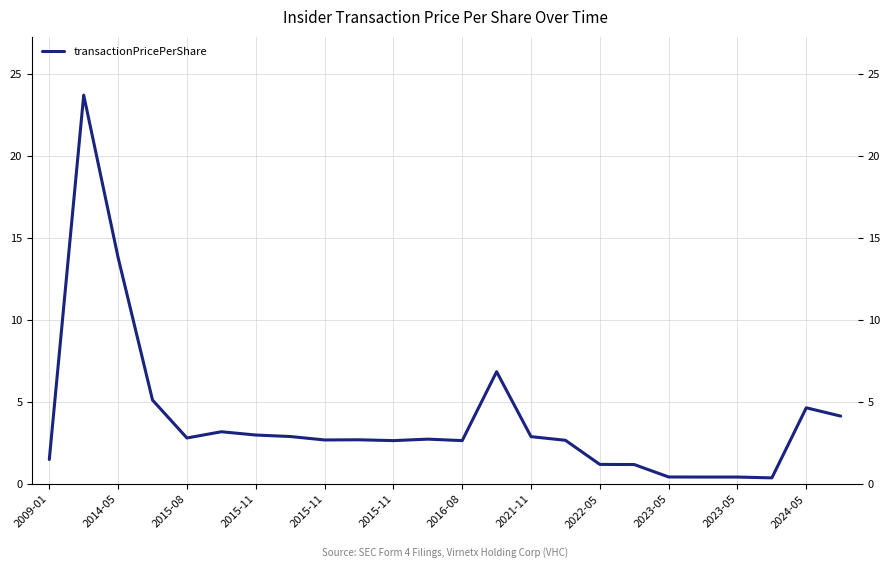

What is the difference between the maximum and minimum values?

23.3